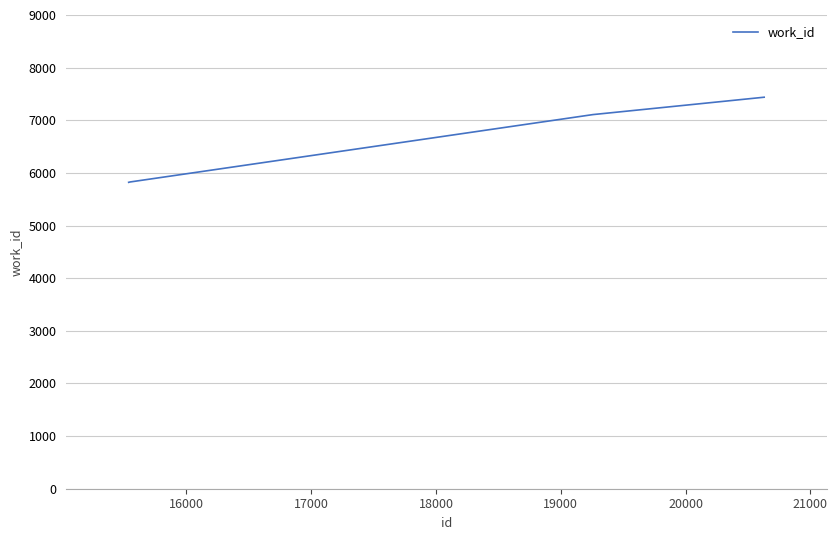

Is this an area chart (filled region under the line)?

No